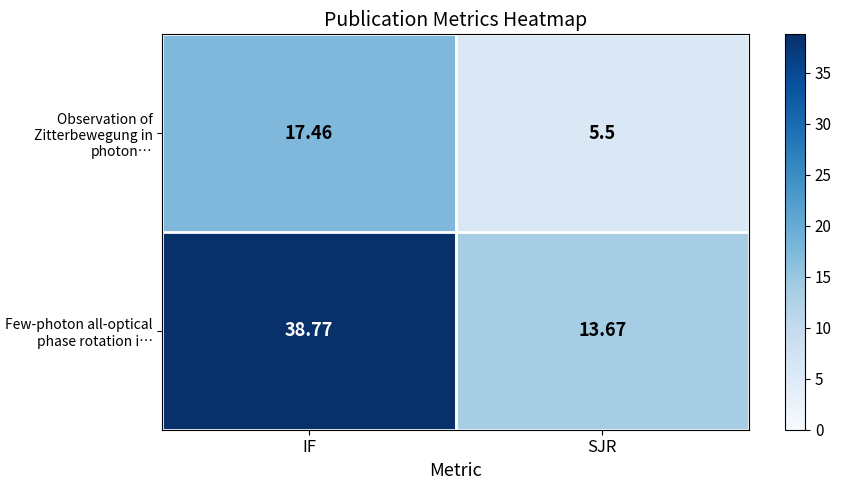

At which category is the sum across all series the highest?

IF